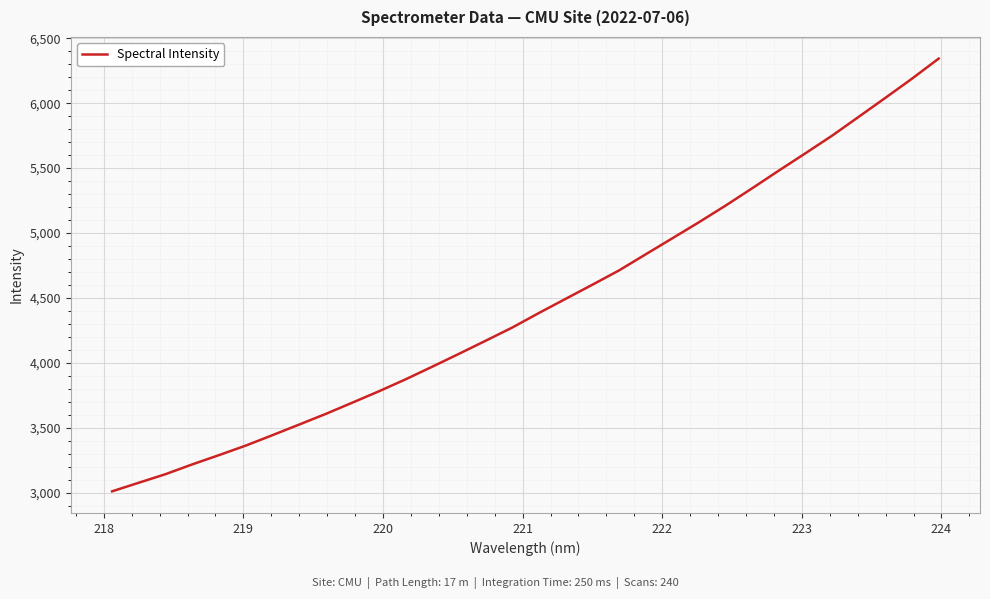

Reading right to left, what are all the values shown in this chart?

6343.1	6188.8	6041.0	5895.4	5750.1	5614.7	5481.1	5345.1	5211.5	5083.4	4959.6	4836.3	4712.4	4602.3	4494.0	4385.2	4273.3	4171.5	4070.9	3971.9	3874.6	3782.5	3694.7	3607.8	3525.6	3444.0	3363.8	3290.8	3219.6	3144.3	3078.6	3012.3